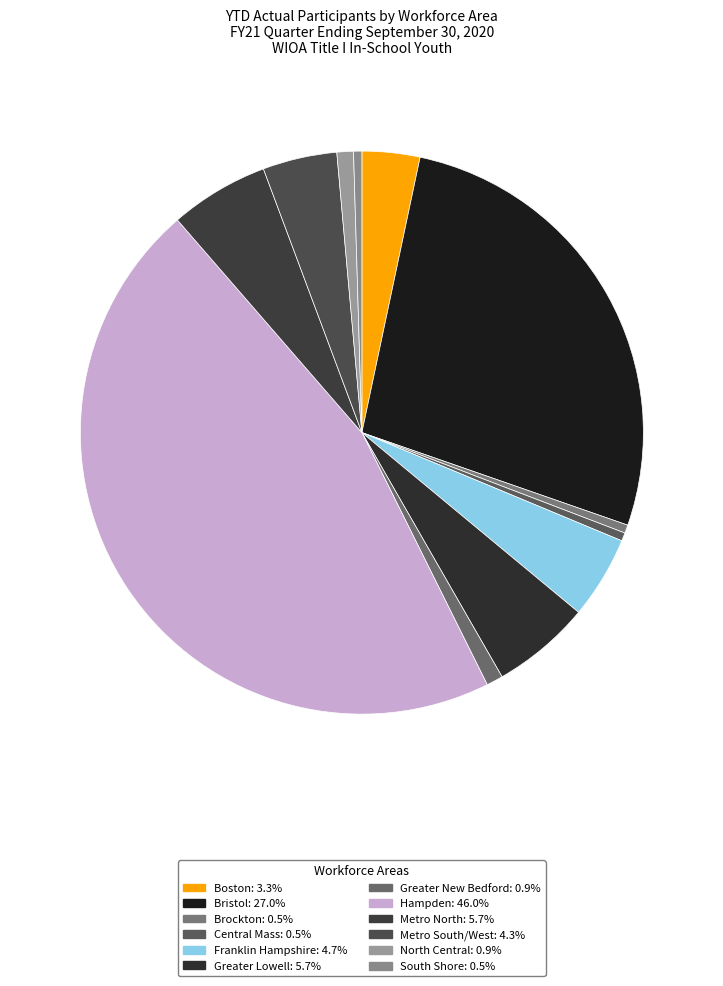

Count the number of slices in the pie.

12